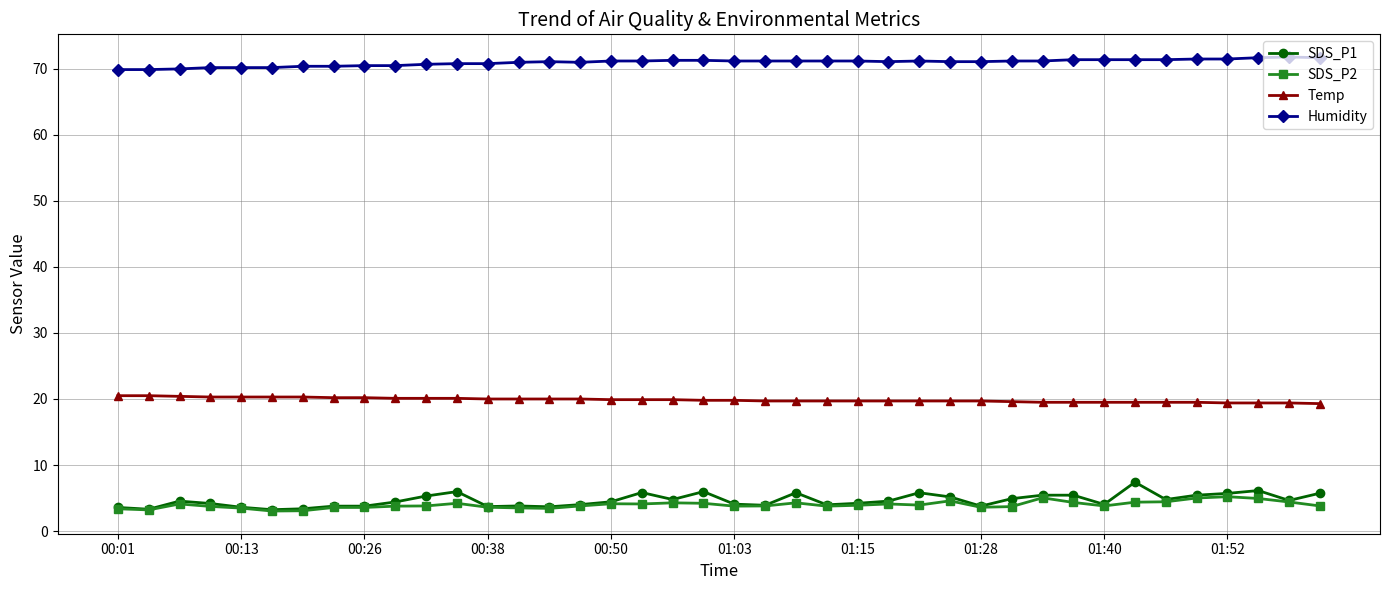

What is the lowest value of the SDS_P2 series?

3.0